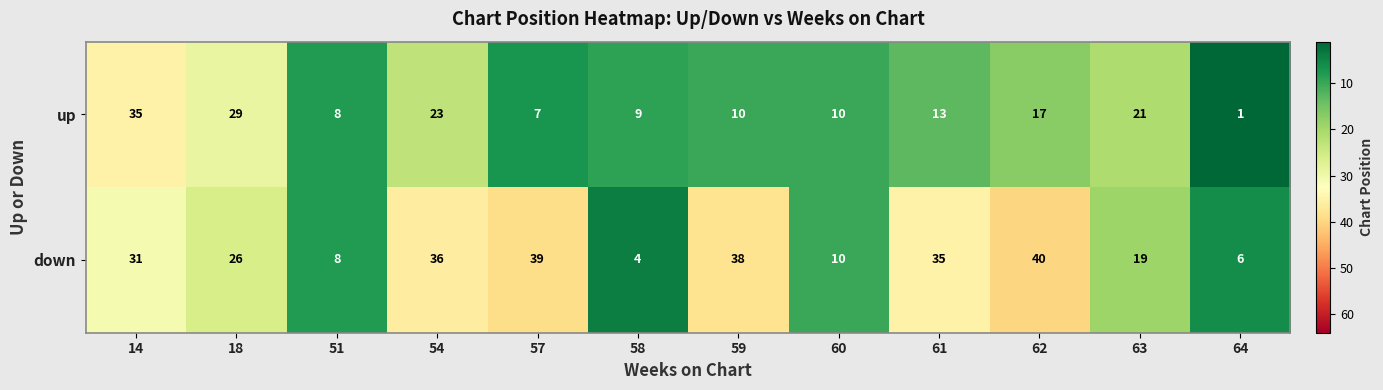

Reading left to right, what are all the values shown in this chart?

up: 35	29	8	23	7	9	10	10	13	17	21	1
down: 31	26	8	36	39	4	38	10	35	40	19	6